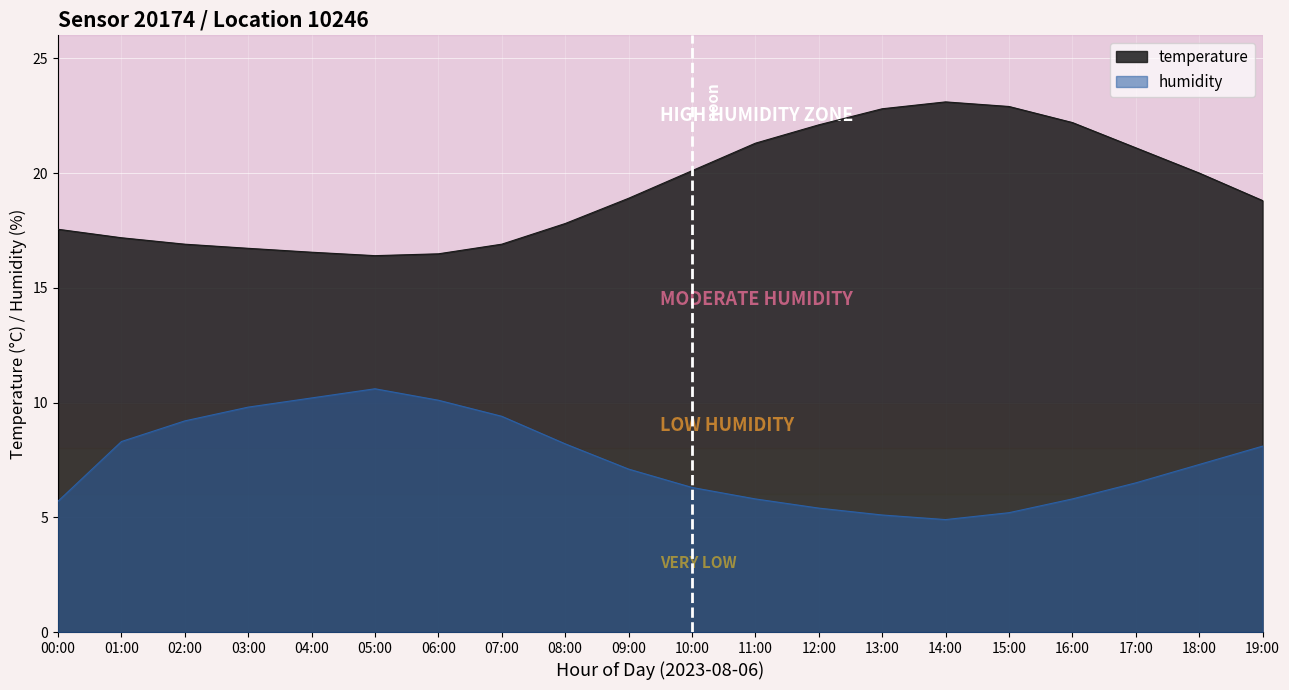

Read the temperature value at 05:00.

16.4